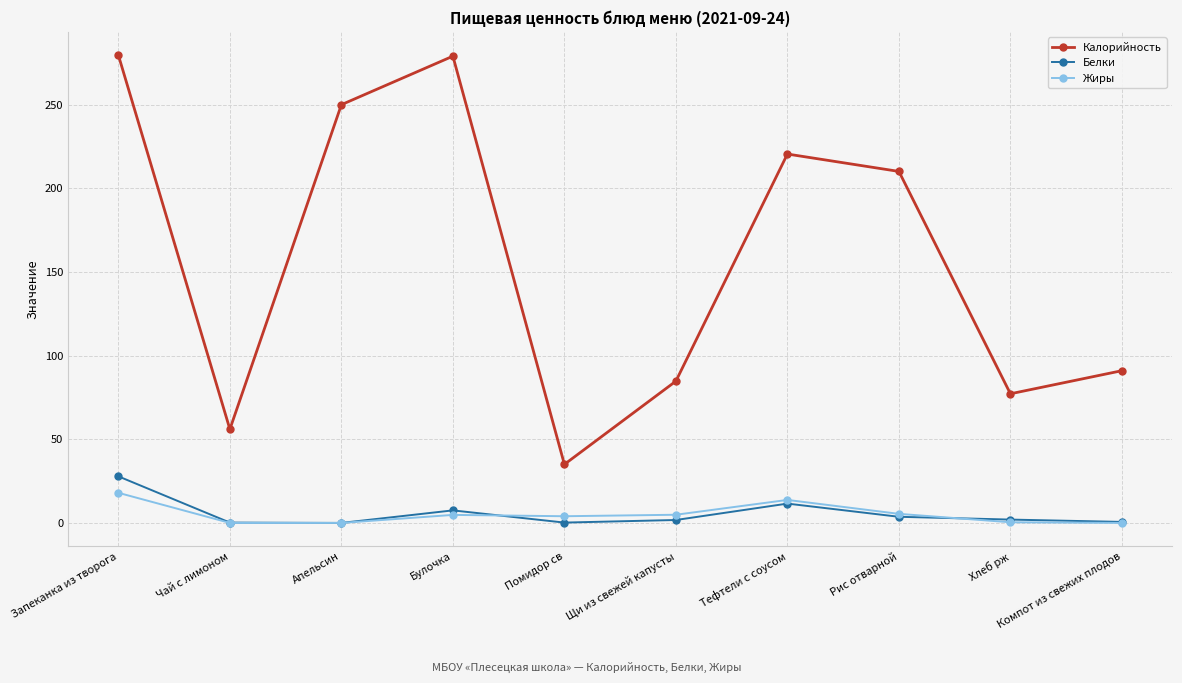

Where is the first local maximum for Белки?

Булочка